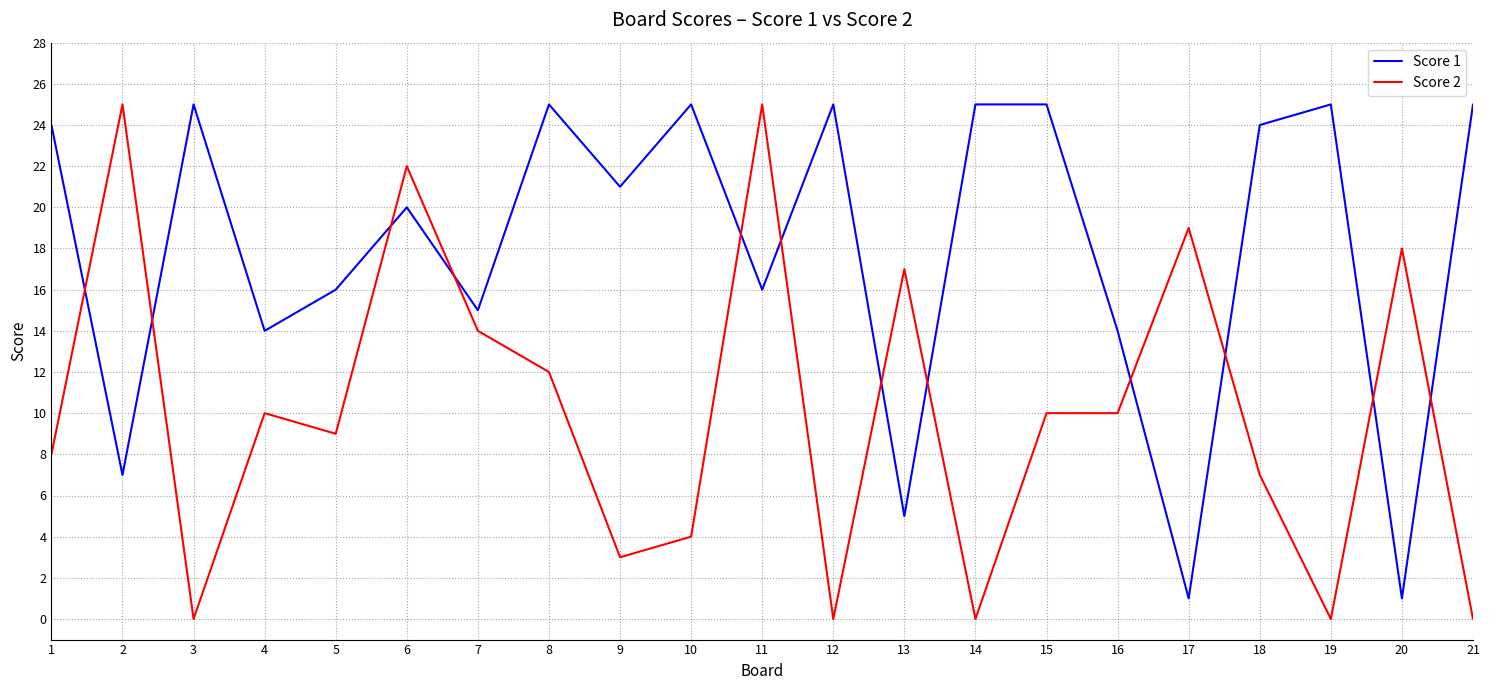

After their last crossing, which series has the higher values: Score 2 or Score 1?

Score 1